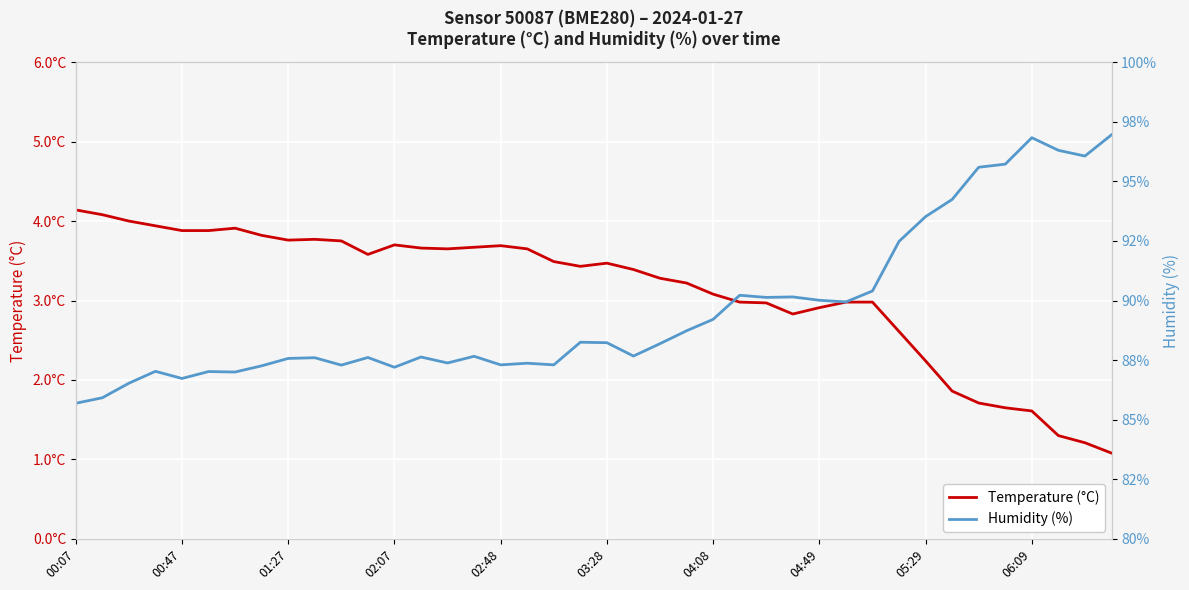

Reading right to left, what are all the values shown in this chart?

Temperature (°C): 1.1	1.2	1.3	1.6	1.6	1.7	1.9	2.2	2.6	3.0	3.0	2.9	2.8	3.0	3.0	3.1	3.2	3.3	3.4	3.5	3.4	3.5	3.6	3.7	3.7	3.6	3.7	3.7	3.6	3.8	3.8	3.8	3.8	3.9	3.9	3.9	3.9	4.0	4.1	4.1
Humidity (%): 97.0	96.1	96.3	96.8	95.7	95.6	94.2	93.5	92.5	90.4	89.9	90.0	90.2	90.1	90.2	89.2	88.7	88.2	87.7	88.2	88.2	87.3	87.4	87.3	87.7	87.4	87.6	87.2	87.6	87.3	87.6	87.6	87.3	87.0	87.0	86.7	87.0	86.5	85.9	85.7